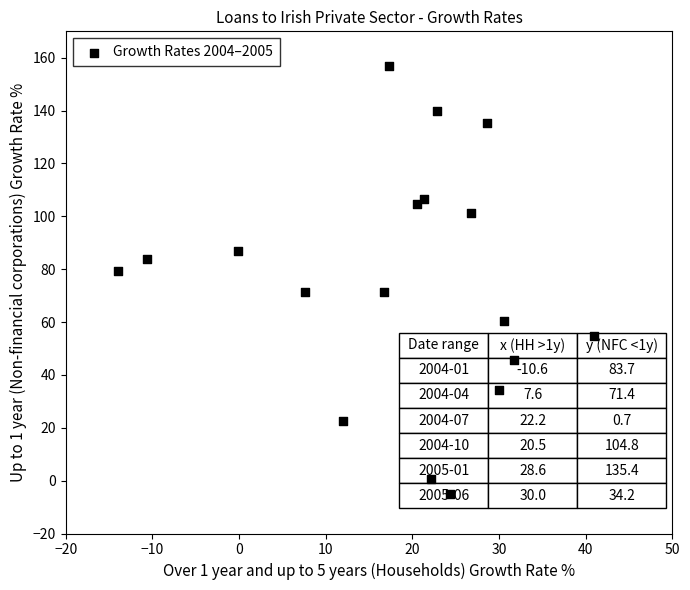

What is the range of Y values (max minus min)?

161.8